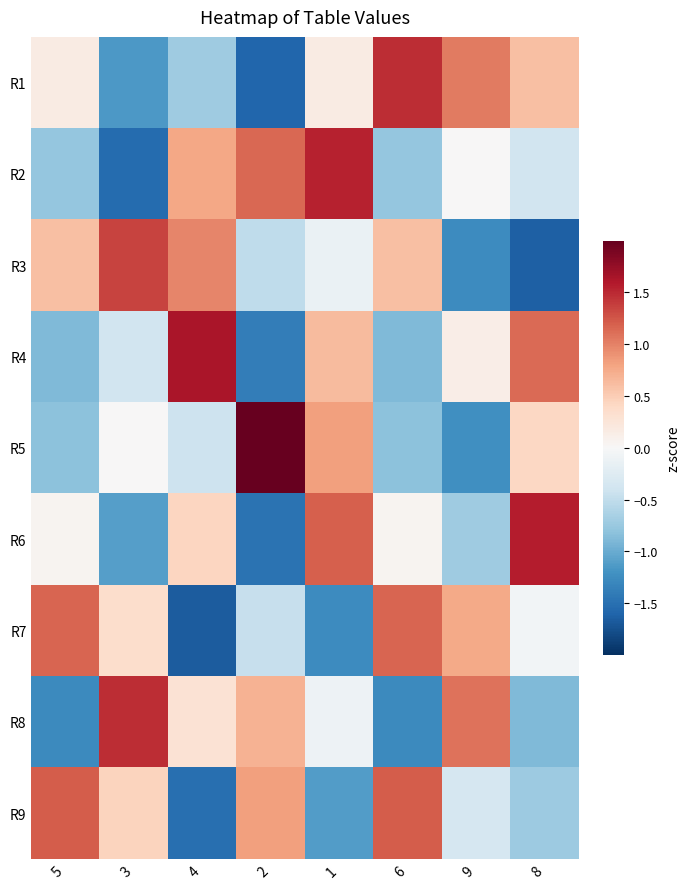

Reading right to left, transcribe all the data shown in this chart.

R1: 8=0.6	9=1.0	6=1.5	1=0.2	2=-1.6	4=-0.7	3=-1.1	5=0.2
R2: 8=-0.4	9=0.0	6=-0.8	1=1.5	2=1.2	4=0.8	3=-1.5	5=-0.8
R3: 8=-1.6	9=-1.3	6=0.6	1=-0.1	2=-0.5	4=1.0	3=1.3	5=0.6
R4: 8=1.1	9=0.1	6=-0.9	1=0.6	2=-1.4	4=1.6	3=-0.4	5=-0.9
R5: 8=0.4	9=-1.2	6=-0.8	1=0.8	2=2.0	4=-0.4	3=0.0	5=-0.8
R6: 8=1.6	9=-0.7	6=0.0	1=1.2	2=-1.5	4=0.4	3=-1.1	5=0.0
R7: 8=-0.1	9=0.8	6=1.2	1=-1.3	2=-0.5	4=-1.7	3=0.4	5=1.2
R8: 8=-0.9	9=1.1	6=-1.3	1=-0.1	2=0.7	4=0.3	3=1.5	5=-1.3
R9: 8=-0.7	9=-0.3	6=1.2	1=-1.1	2=0.8	4=-1.5	3=0.4	5=1.2